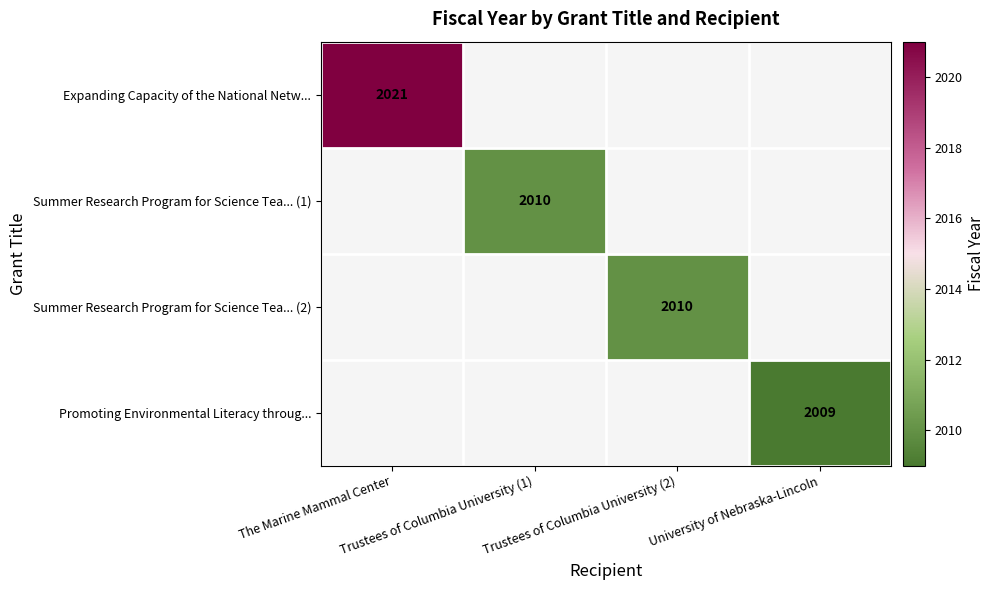

List the labels in order of Summer Research Program for Science Tea... (2) value, smallest first.

The Marine Mammal Center, Trustees of Columbia University (1), Trustees of Columbia University (2), University of Nebraska-Lincoln